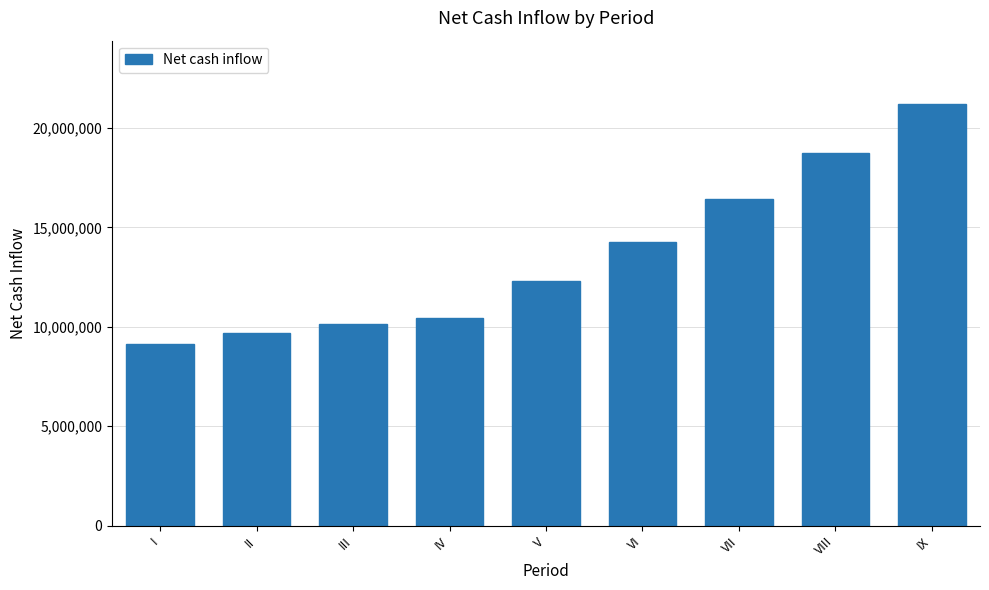

Reading left to right, what are all the values shown in this chart?

9121610.9	9715395.0	10140177.7	10464826.4	12290476.2	14258422.7	16447456.7	18731087.2	21211483.0